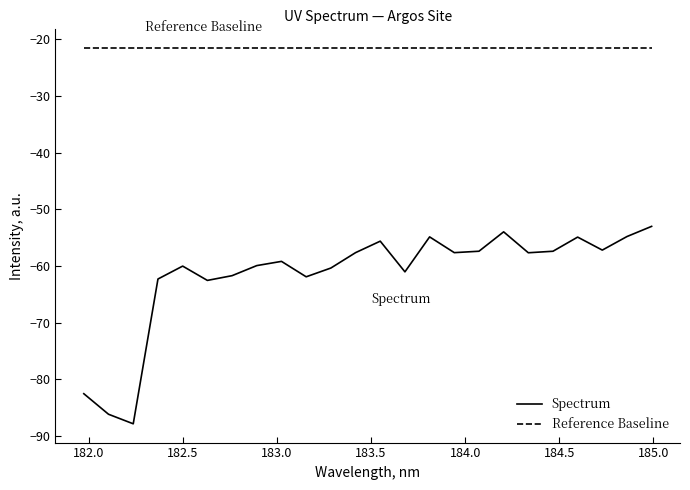

Which series has the largest total across all categories?

Reference Baseline